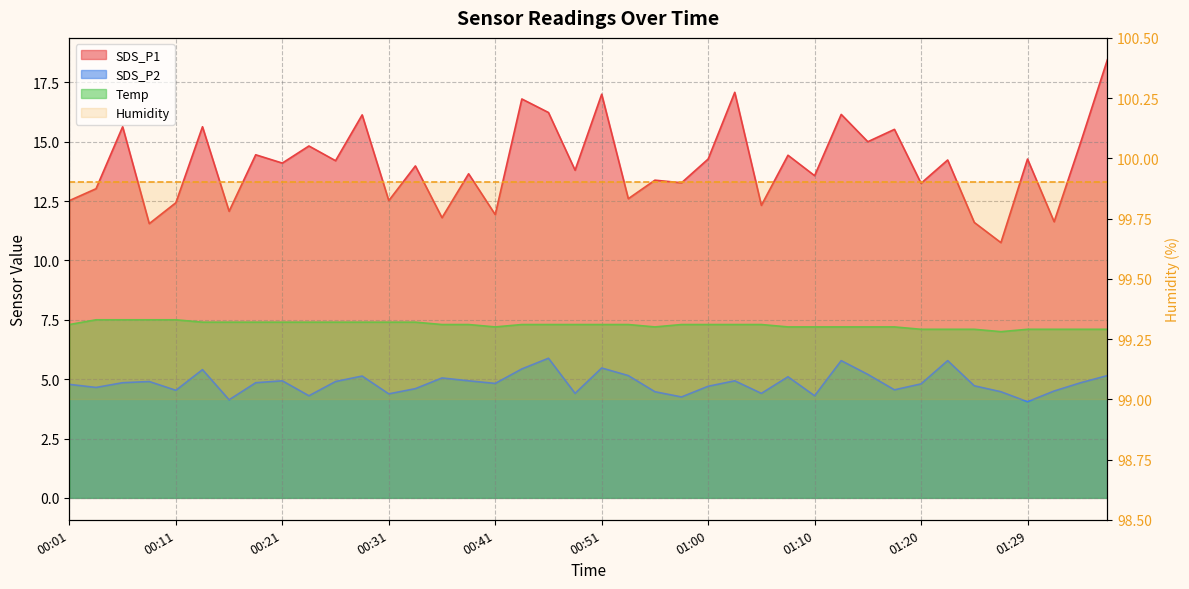

At how many categories does at least one series exceed 4?

40